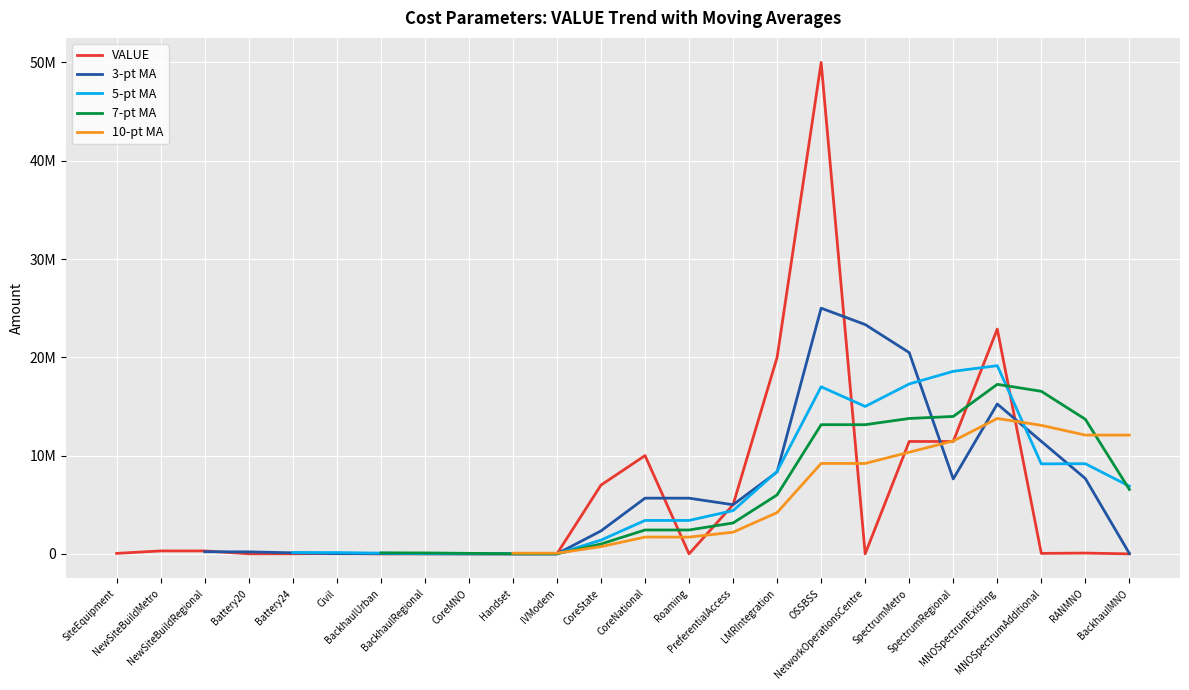

List the labels in order of value, smallest first.

BackhaulUrban, BackhaulRegional, Roaming, NetworkOperationsCentre, BackhaulMNO, CoreMNO, Handset, IVModem, Battery20, Battery24, SiteEquipment, Civil, MNOSpectrumAdditional, RANMNO, NewSiteBuildMetro, NewSiteBuildRegional, PreferentialAccess, CoreState, CoreNational, SpectrumMetro, SpectrumRegional, LMRIntegration, MNOSpectrumExisting, OSSBSS